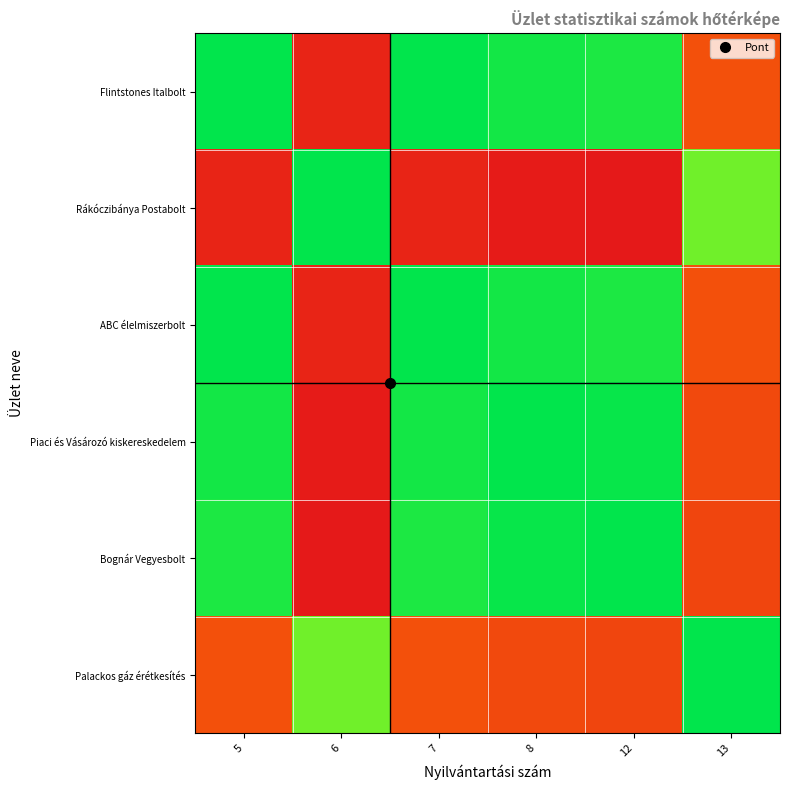

What is the maximum value shown in the chart?

1.8